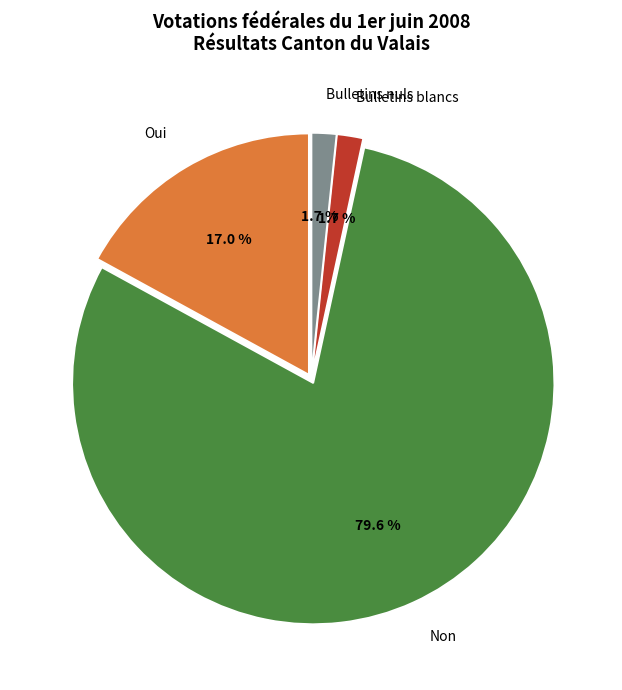

Is there any slice that represents more than half of the pie?

Yes